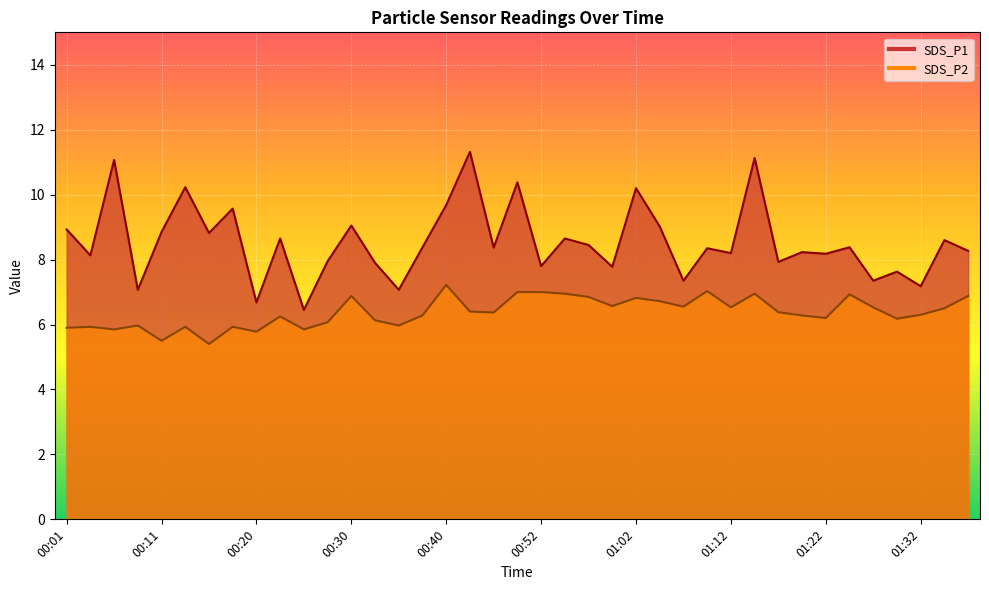

What is the sum of all SDS_P2 values?

248.8